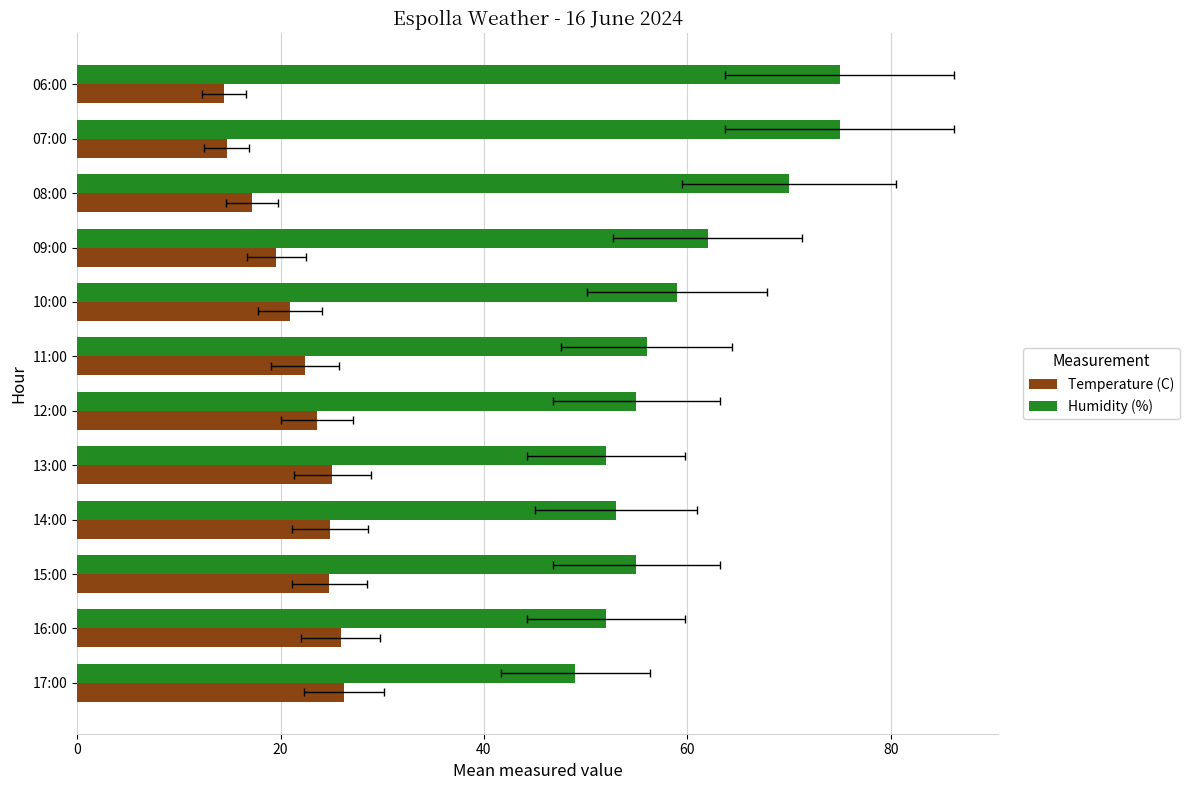

Reading left to right, transcribe all the data shown in this chart.

Temperature (C): 26.2	25.9	24.8	24.9	25.1	23.6	22.4	20.9	19.6	17.2	14.7	14.4
Humidity (%): 49.0	52.0	55.0	53.0	52.0	55.0	56.0	59.0	62.0	70.0	75.0	75.0